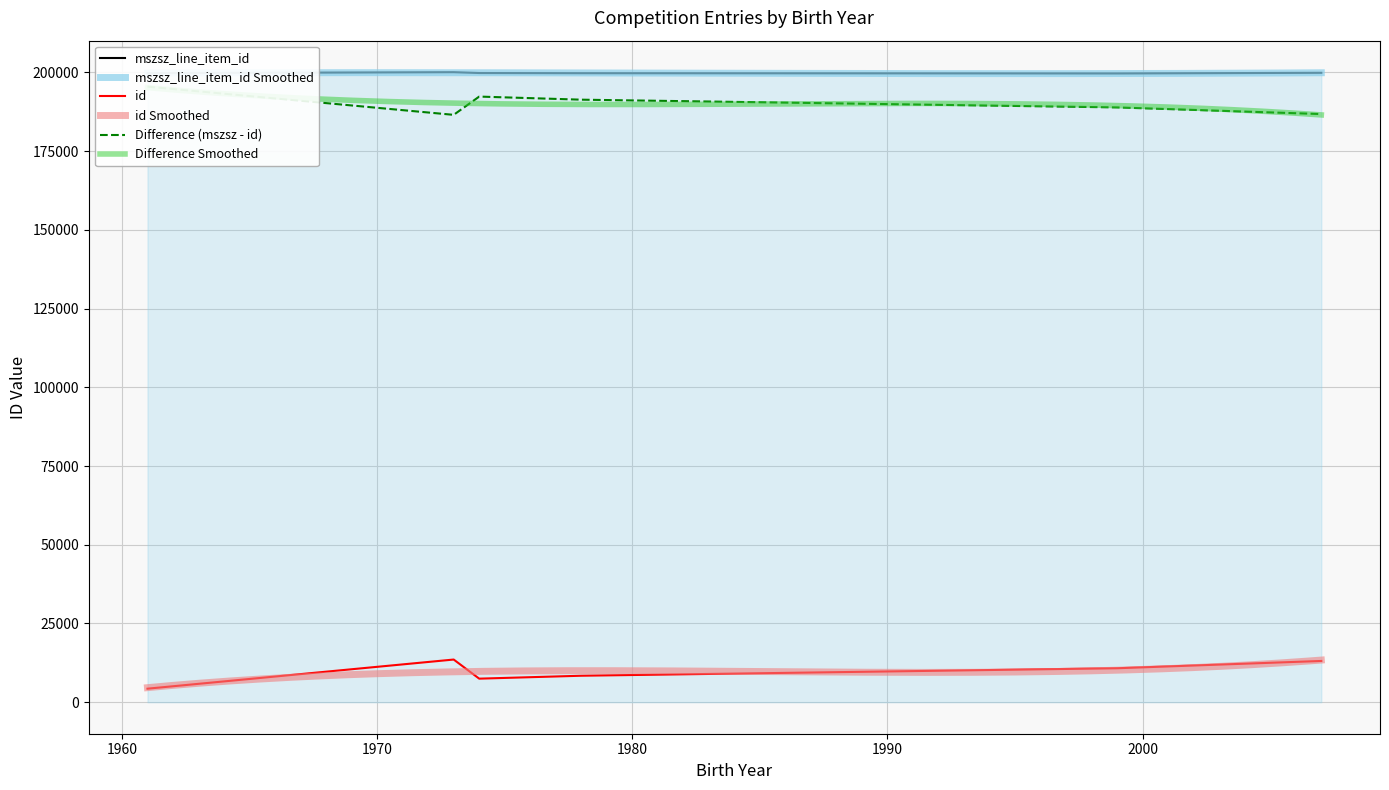

True or false: mszsz_line_item_id and id cross at least once.

False